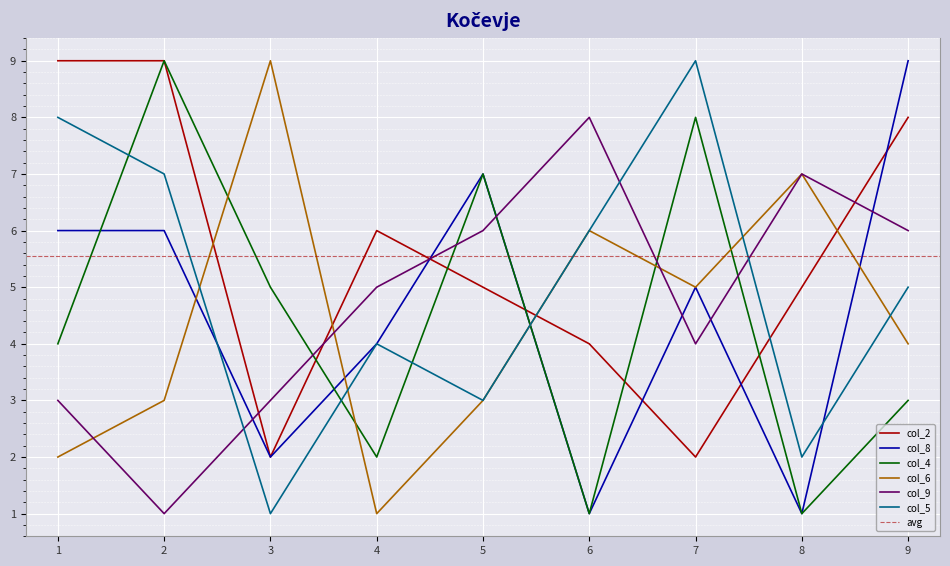

The col_2 series shows 4 at 2. True or false?

False